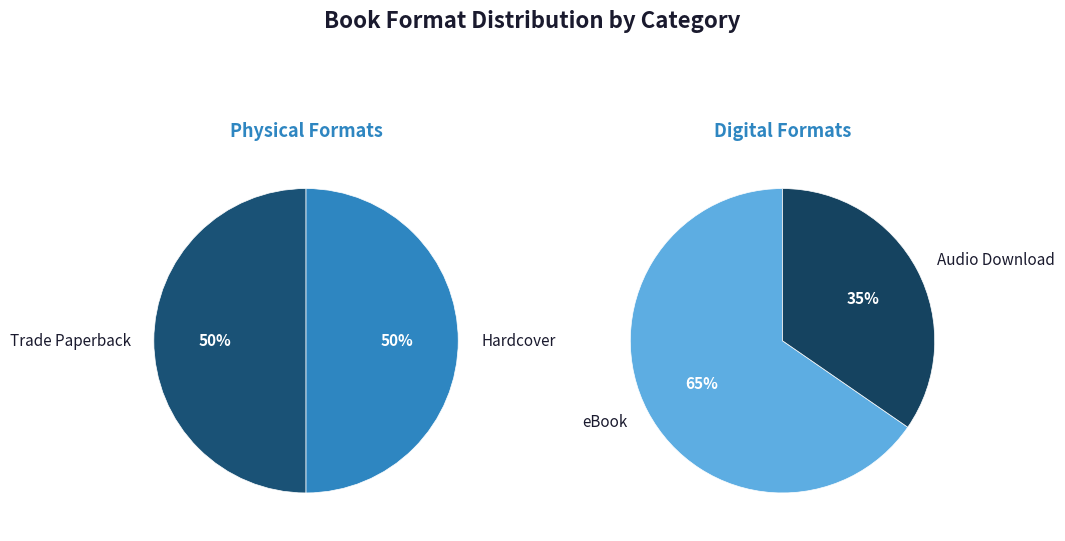

Is it true that eBook is 42% of the pie?

False